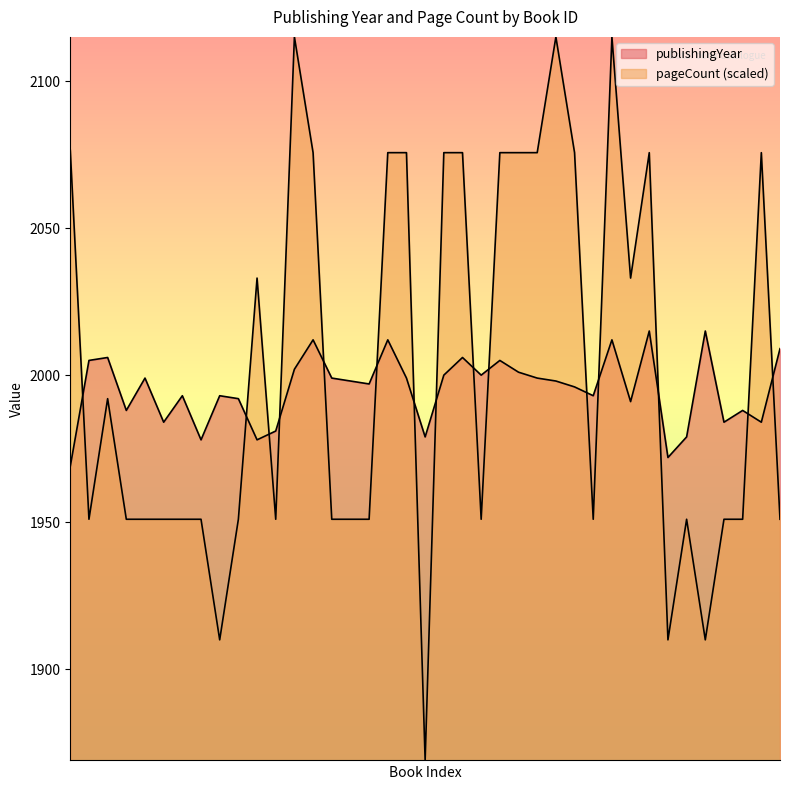

Which series has the largest total across all categories?

pageCount